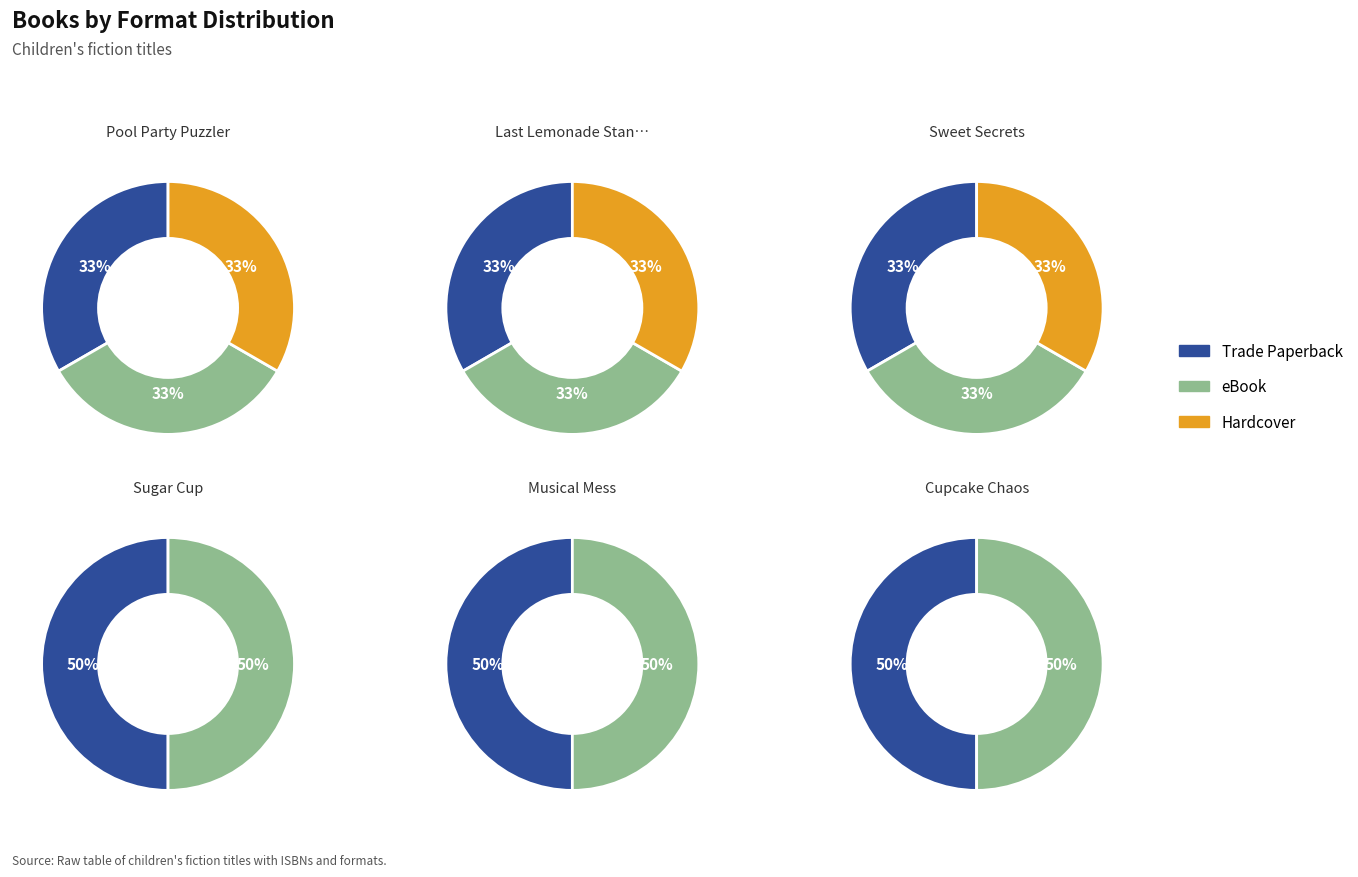

Is there a majority slice in this chart?

No